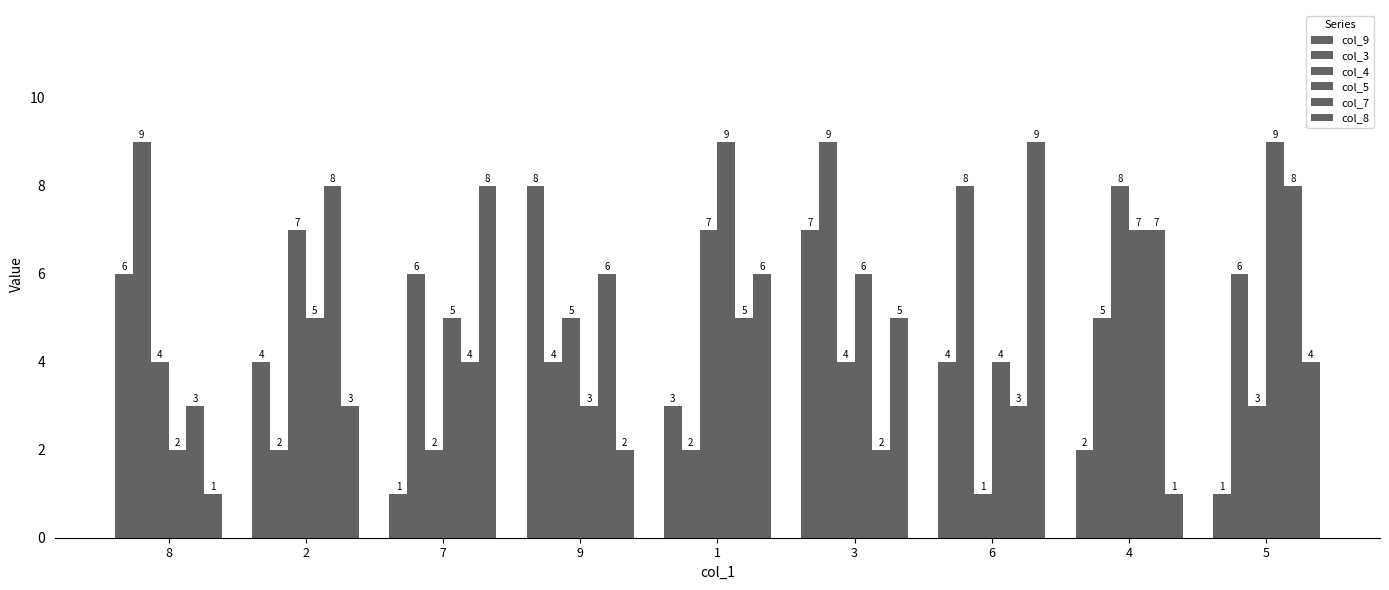

Does the chart contain stacked bars?

No